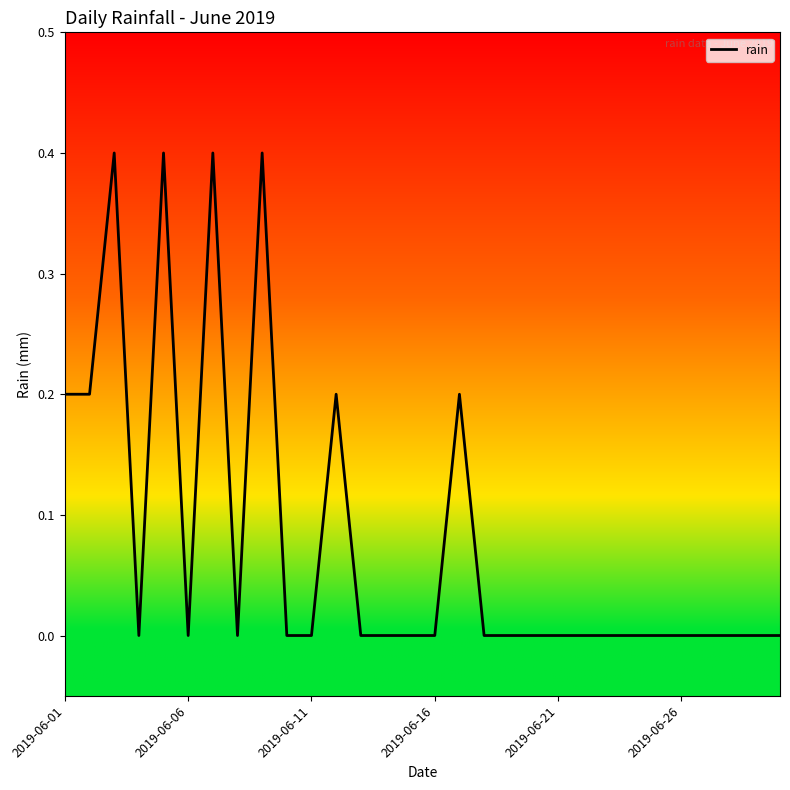

What is the greatest value displayed?

0.4